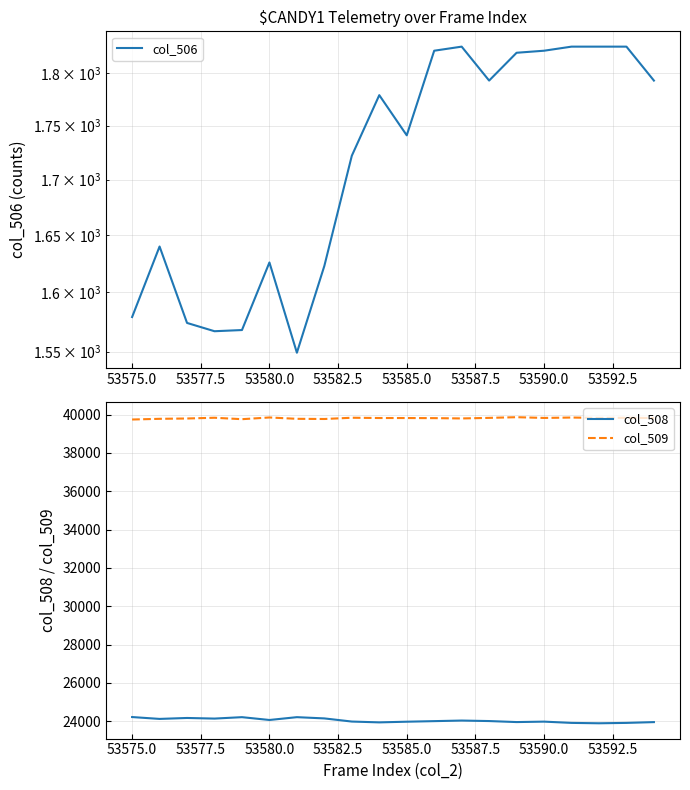

Is it true that col_508 equals 24214 at 53575.0?

True